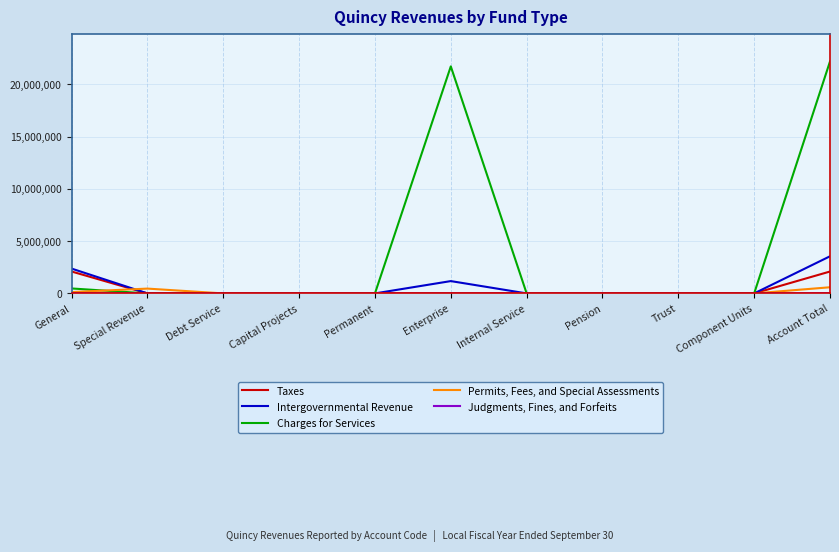

The value of Taxes at Special Revenue is 1135240. True or false?

False